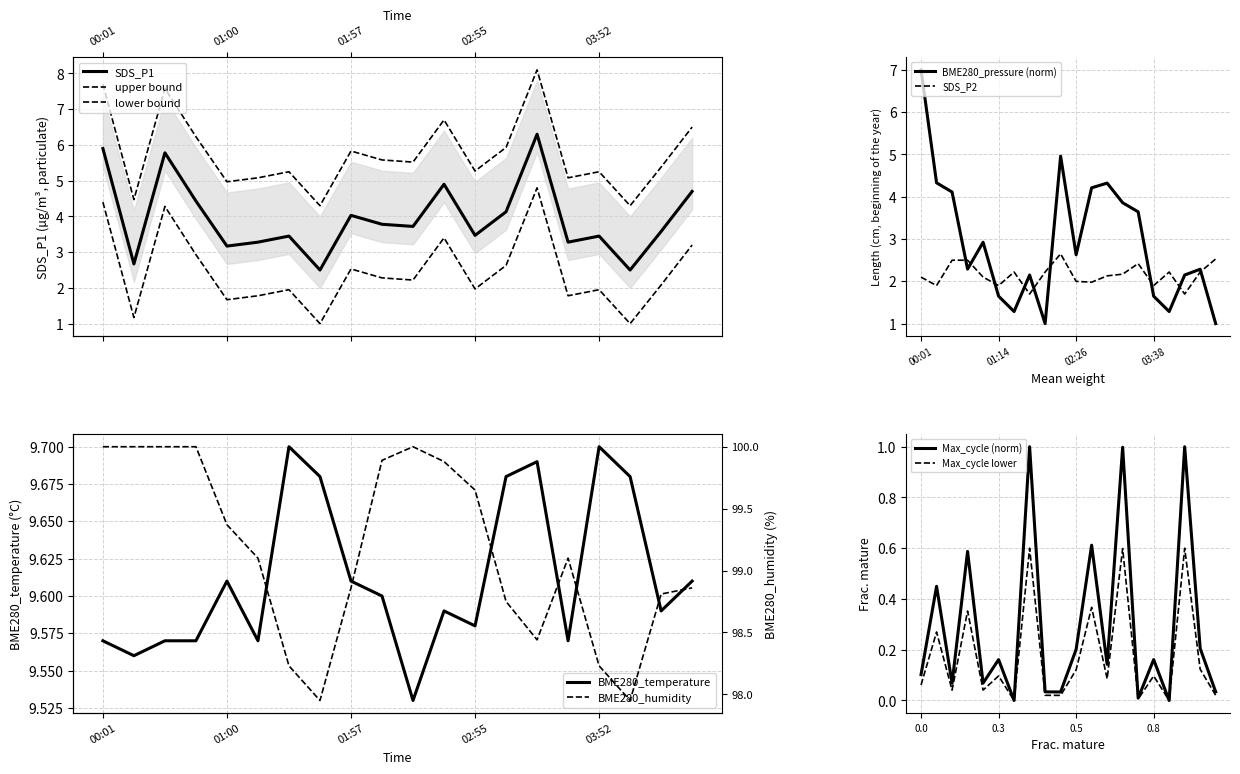

In BME280_pressure, how many points are lower than both neighbors (excluding endpoints)?

5